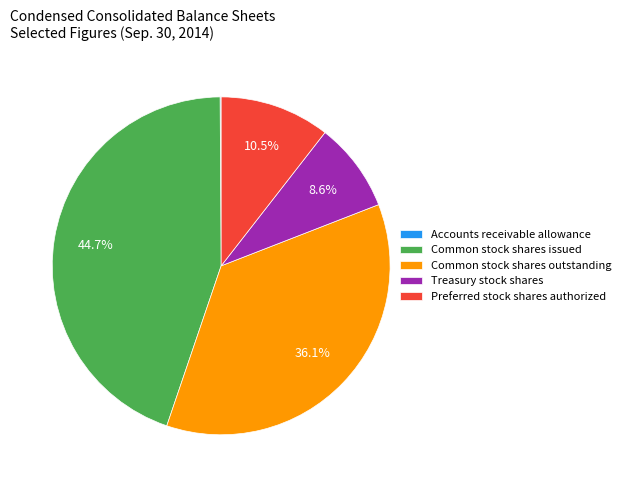

To the nearest percent, what is the average slice percentage?

20%